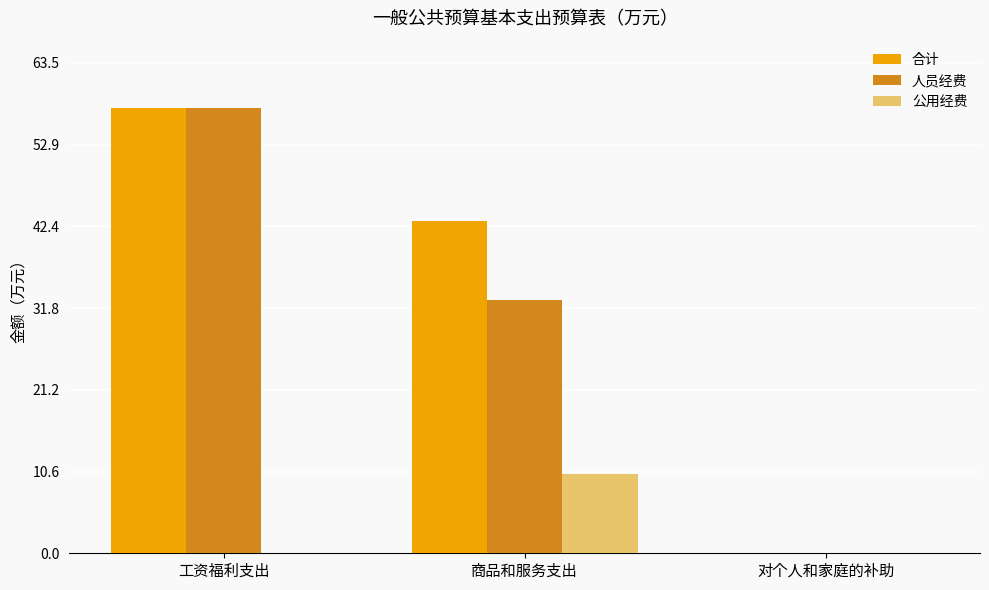

What are all the series names shown in the legend?

合计, 人员经费, 公用经费